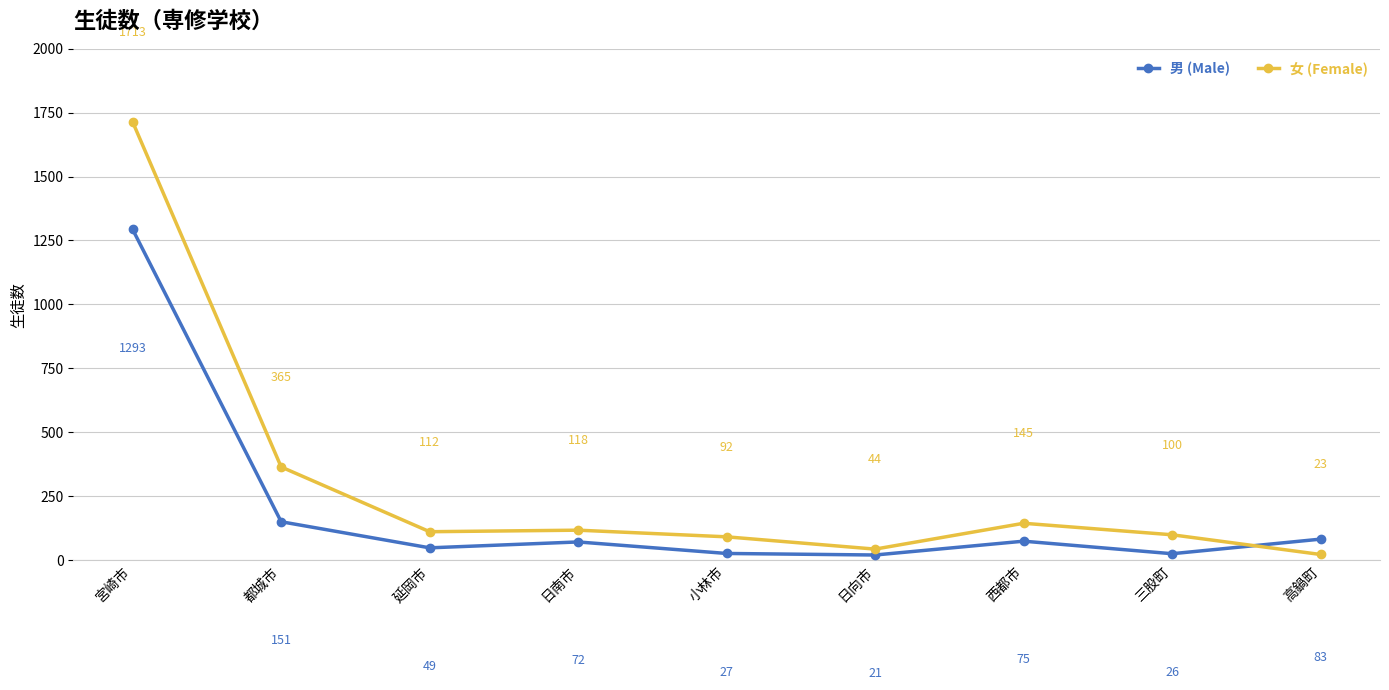

Read the 女 (Female) value at 三股町, to the nearest 10.

100